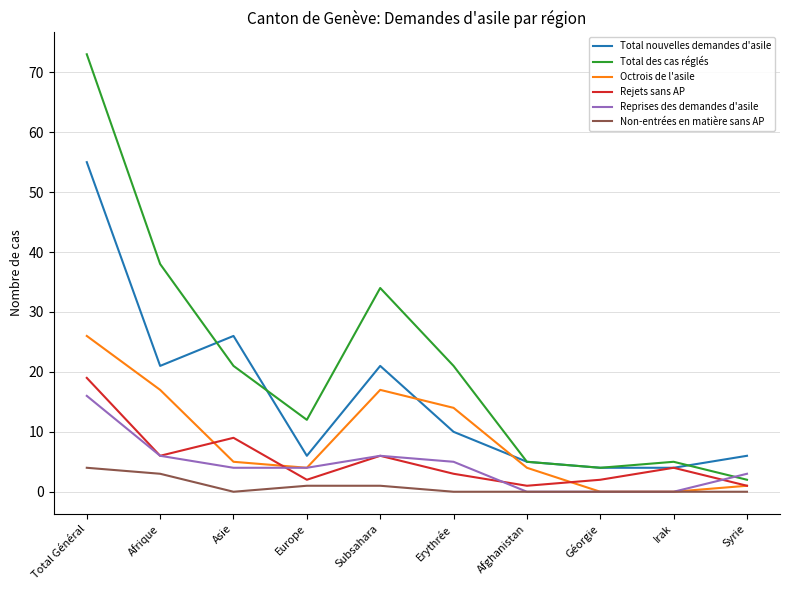

The Total nouvelles demandes d'asile series shows 55 at Total Général. True or false?

True